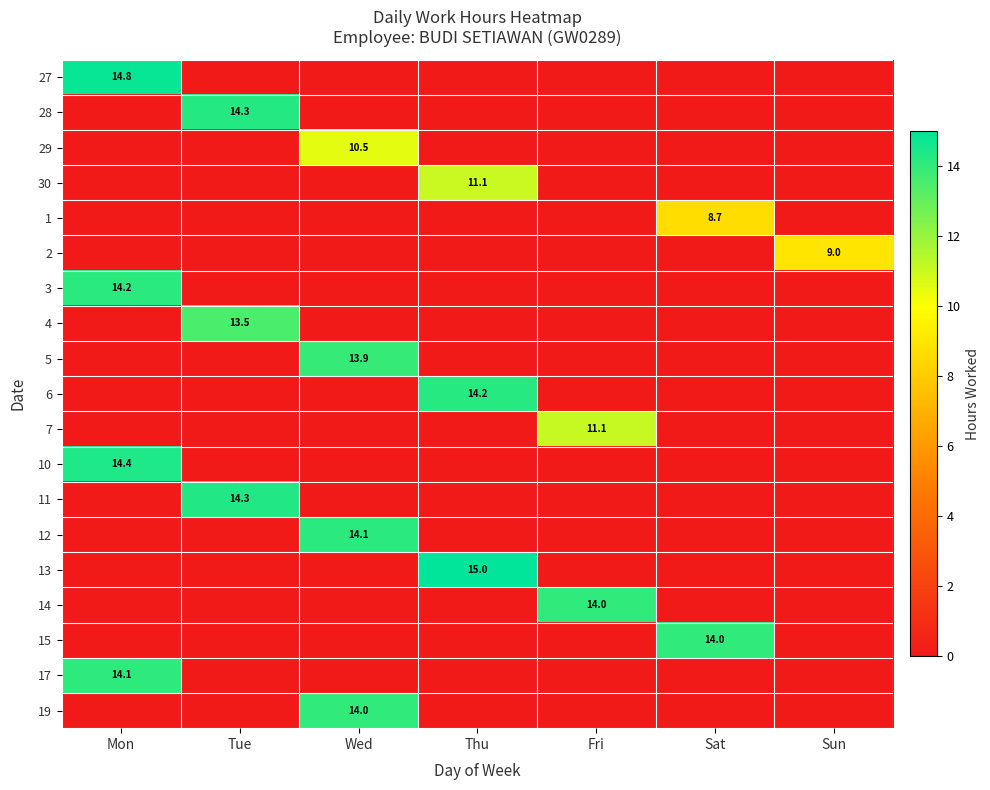

The value of 30 at Thu is 11.1. True or false?

True